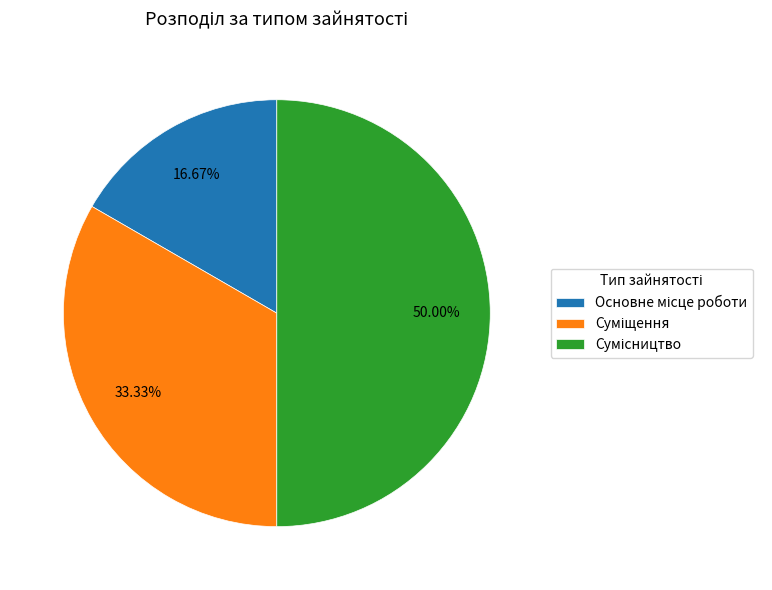

Count the number of slices in the pie.

3